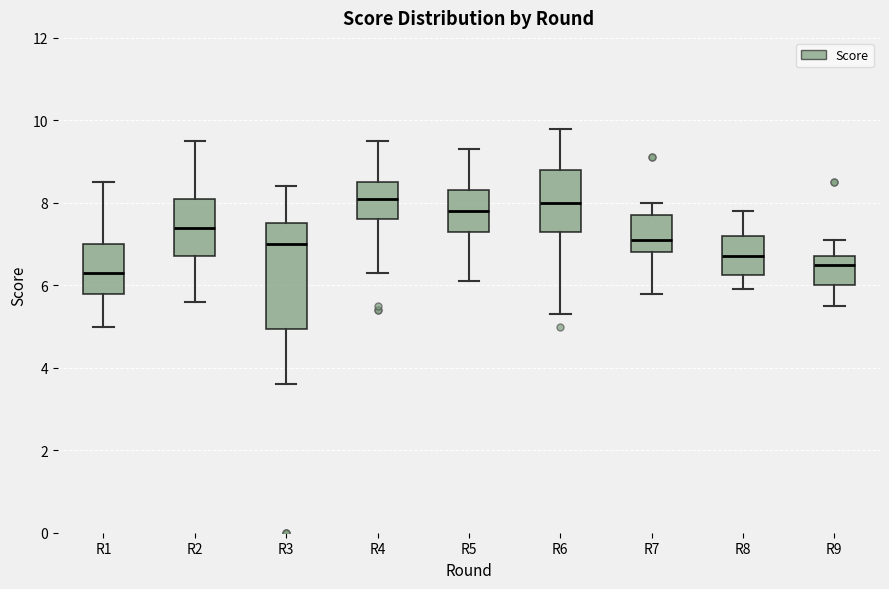

Reading left to right, transcribe this box plot: for each box, give where its median line is, the range the box spans, and where its two whiskers end, as read against the y-axis. The values are not printed on the chart, so give them approximately, as read against the axis.

R1: median 6.4, box 5.8 to 7.0, whiskers 5.0 to 8.6
R2: median 7.4, box 6.8 to 8.2, whiskers 5.6 to 9.6
R3: median 7.0, box 5.0 to 7.6, whiskers 3.6 to 8.4
R4: median 8.2, box 7.6 to 8.6, whiskers 6.4 to 9.6
R5: median 7.8, box 7.4 to 8.4, whiskers 6.2 to 9.4
R6: median 8.0, box 7.4 to 8.8, whiskers 5.4 to 9.8
R7: median 7.2, box 6.8 to 7.8, whiskers 5.8 to 8.0
R8: median 6.8, box 6.2 to 7.2, whiskers 6.0 to 7.8
R9: median 6.6, box 6.0 to 6.8, whiskers 5.6 to 7.2